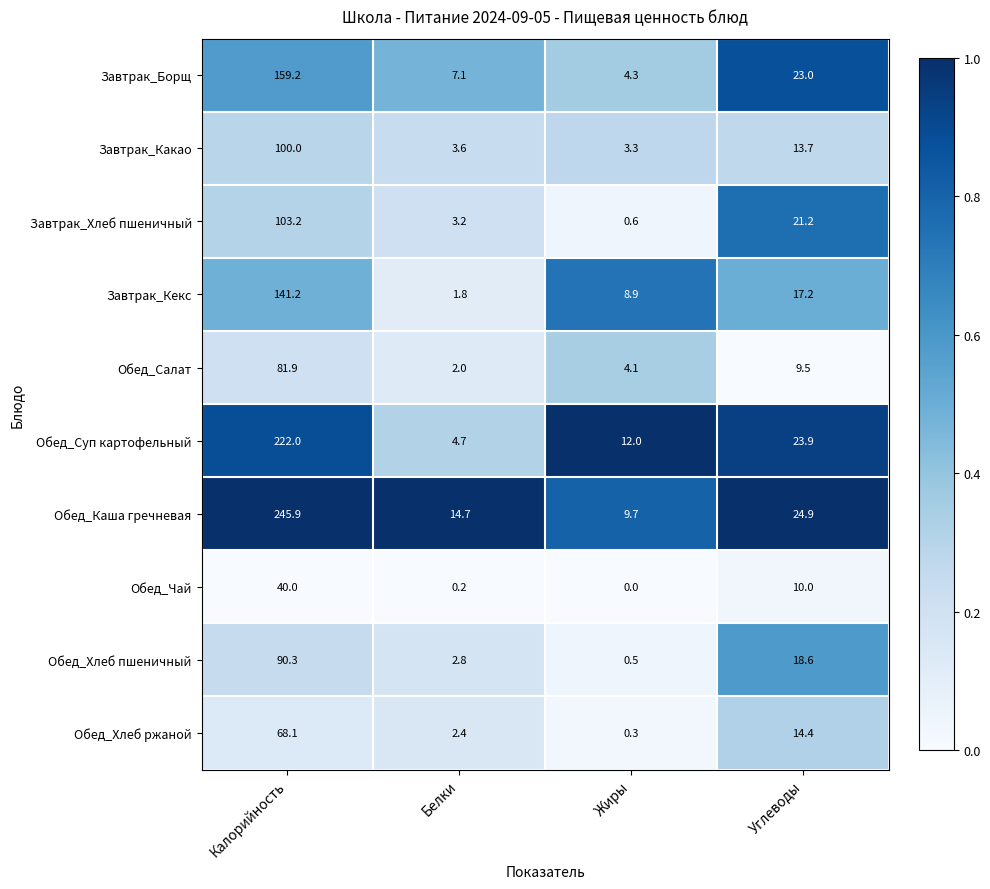

At which category is the sum across all series the highest?

Калорийность